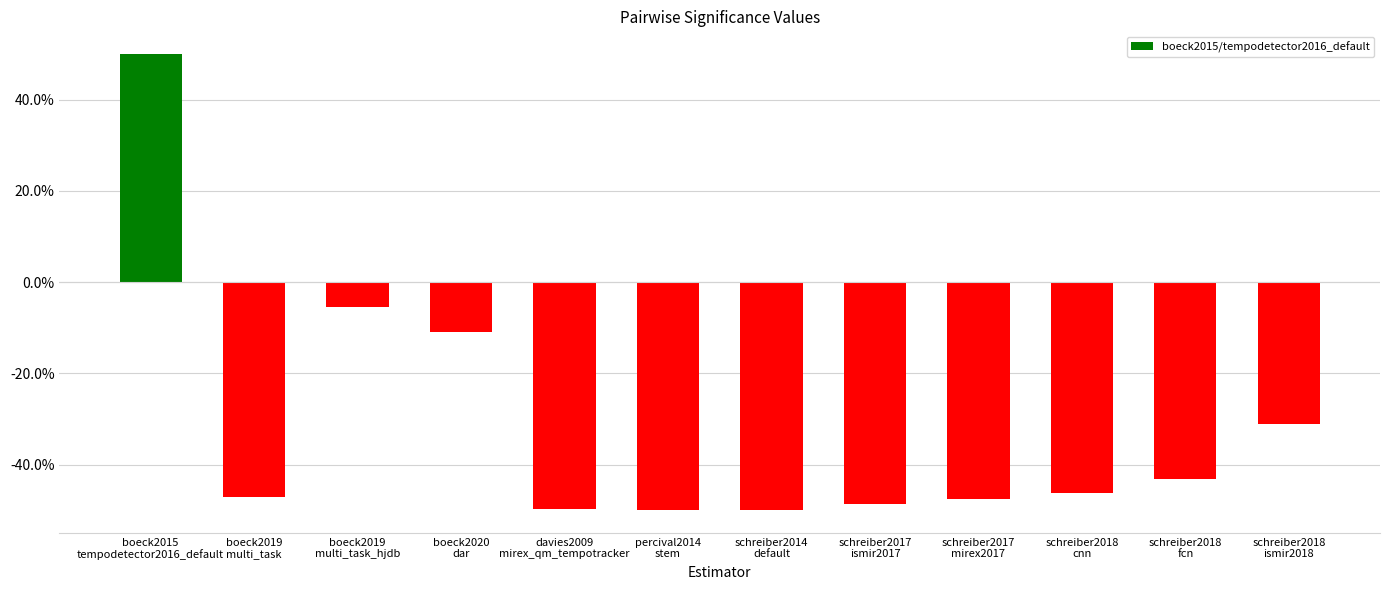

What is the difference between the maximum and minimum values?

1.0